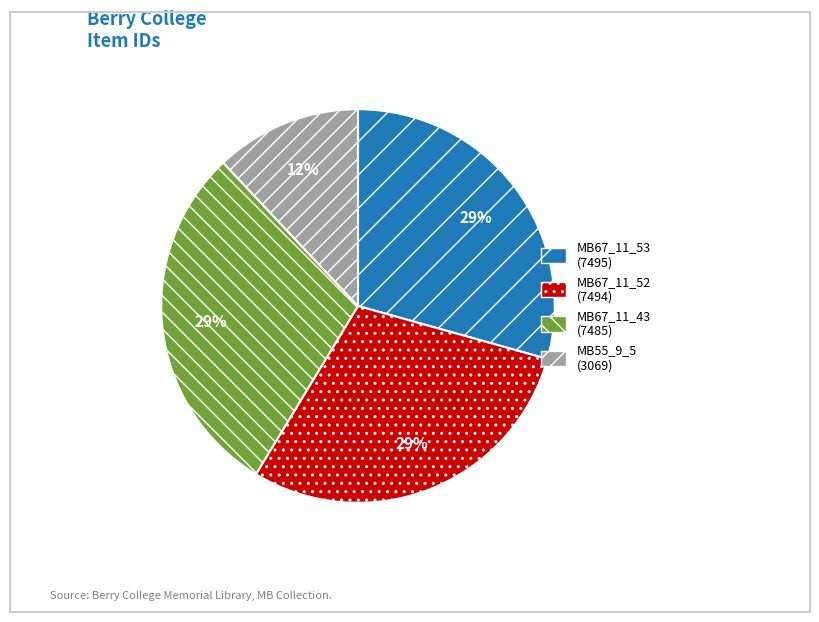

Is there any slice that represents more than half of the pie?

No